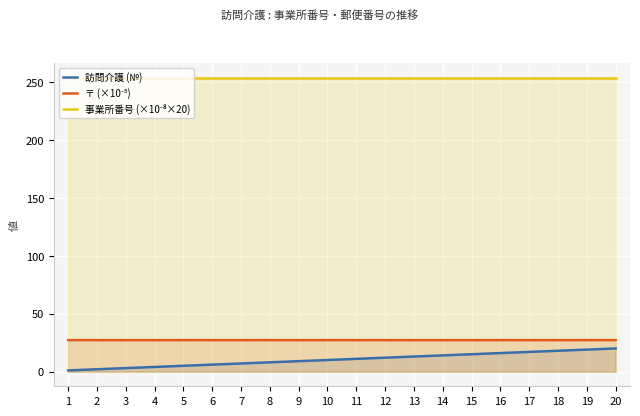

At 6, list the series in order from largest to smallest.

事業所番号 (×10⁻⁸×20), 〒 (×10⁻⁵), 訪問介護 (№)